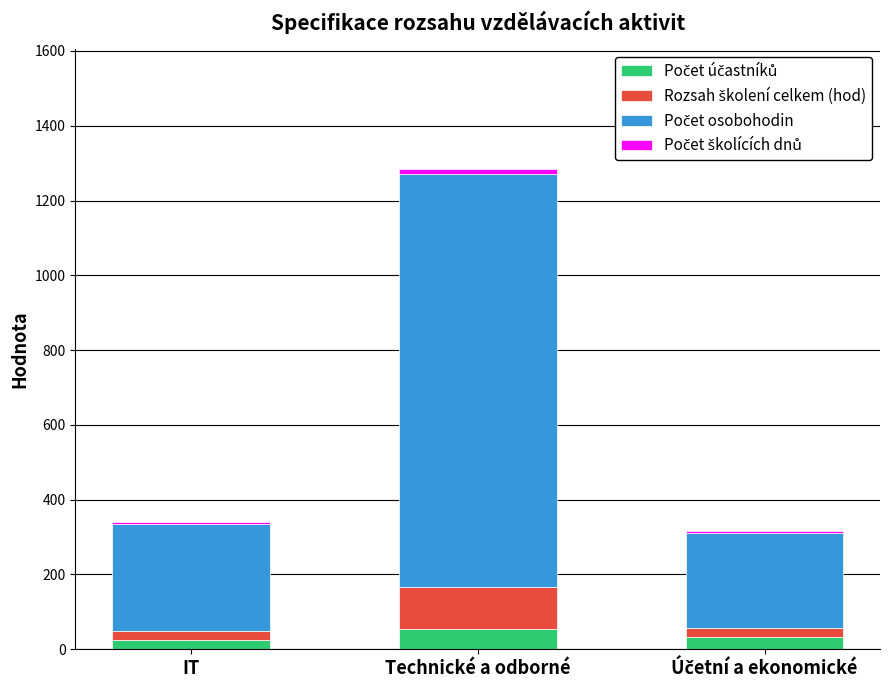

At which category is the sum across all series the highest?

Technické a odborné